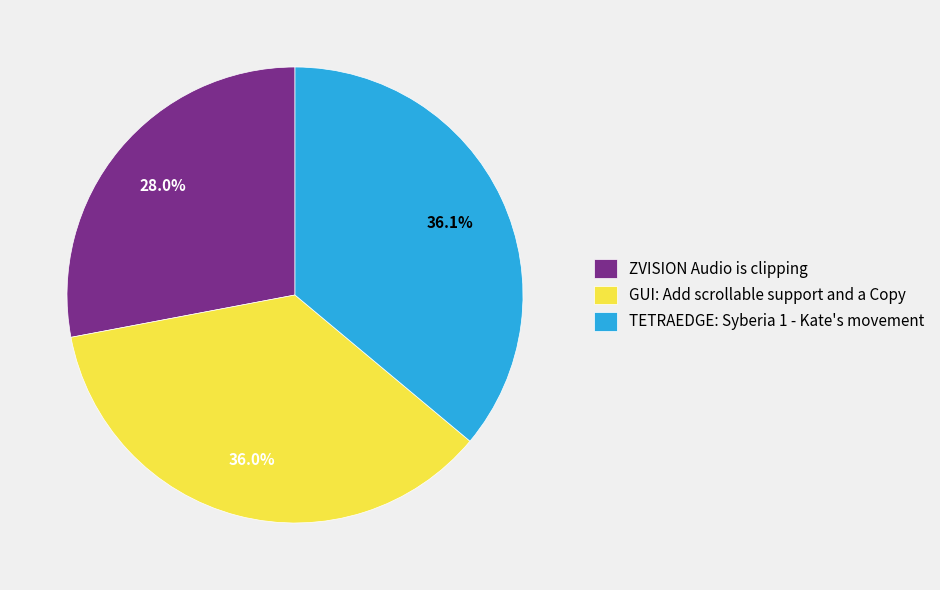

Is ZVISION Audio is clipping the majority of the pie?

No